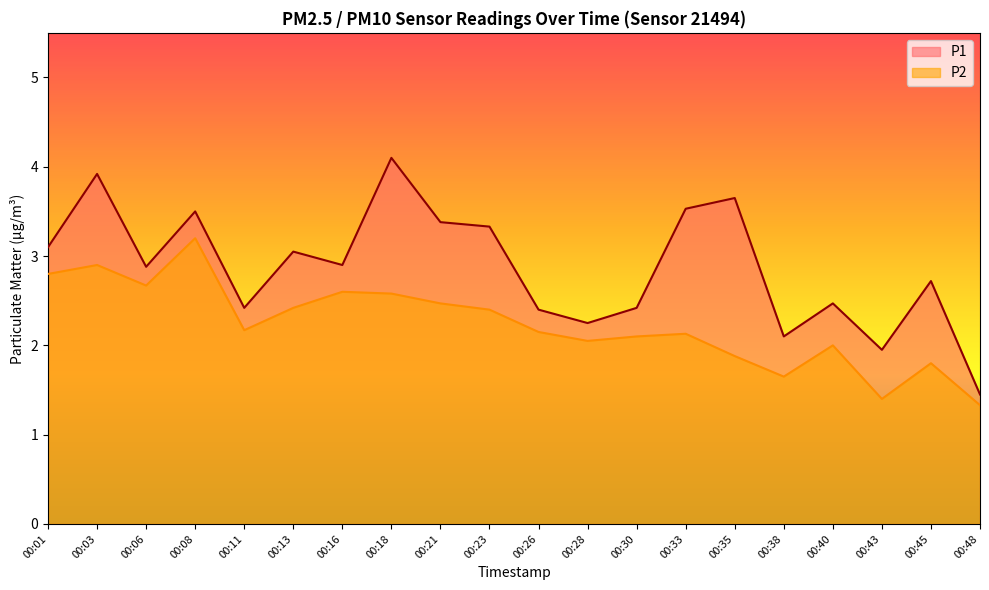

Which has a higher value, 00:11 or 00:06?

00:06